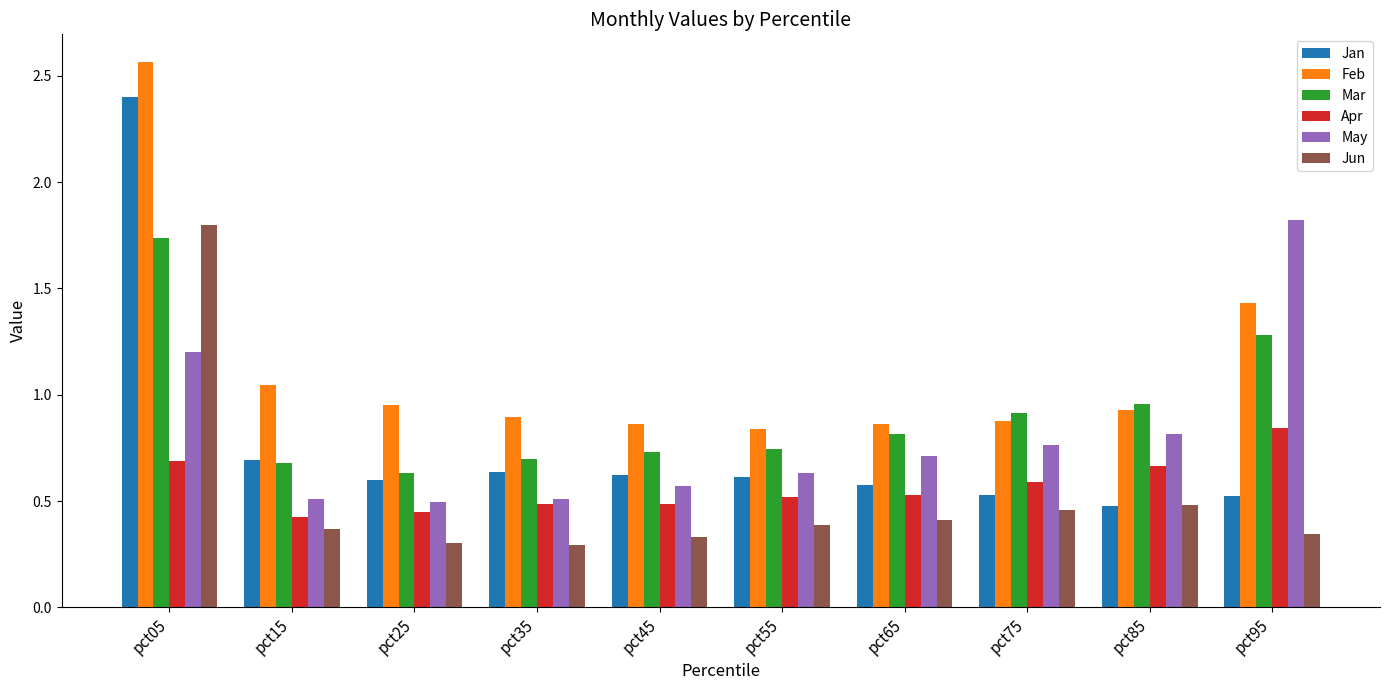

Rank the series at pct95 from lowest to highest value.

Jun, Jan, Apr, Mar, Feb, May